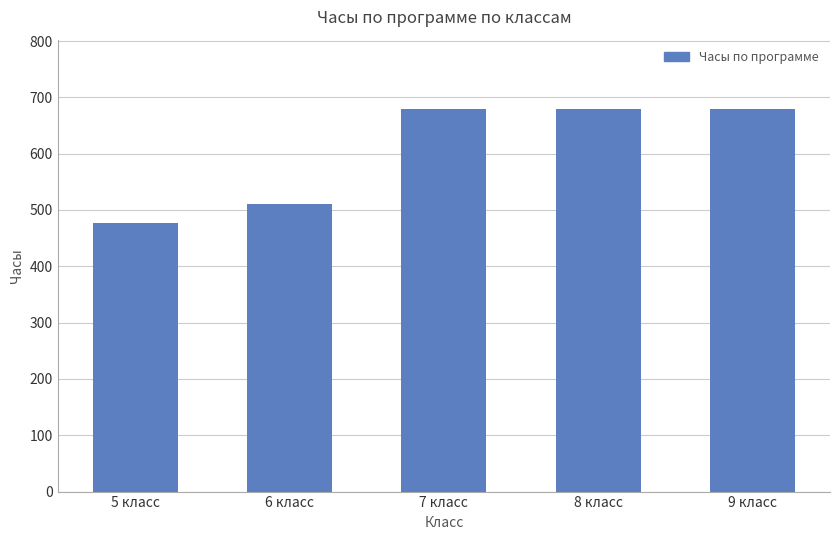

How many bars are there in total?

5